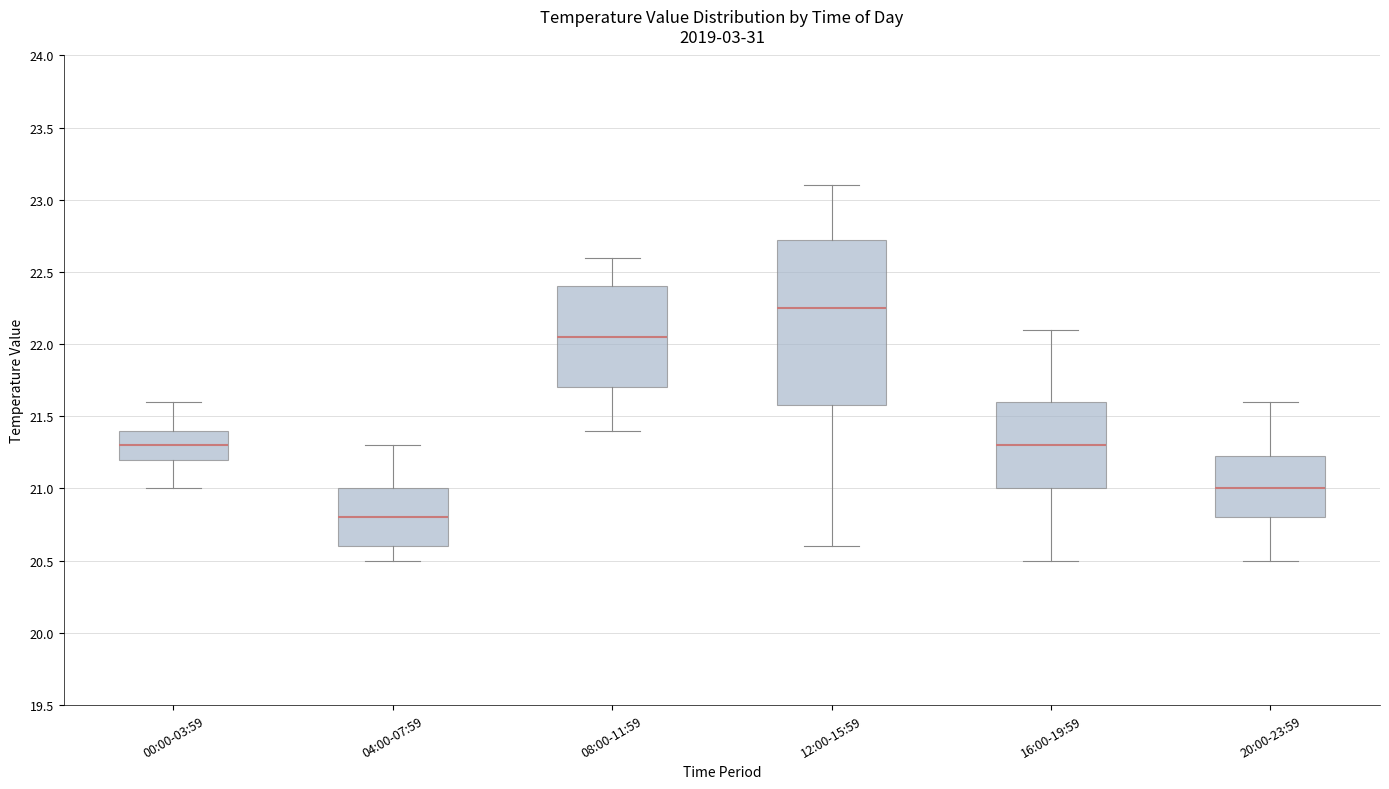

Which box is the tallest, from its lower edge to its upper edge?

12:00-15:59